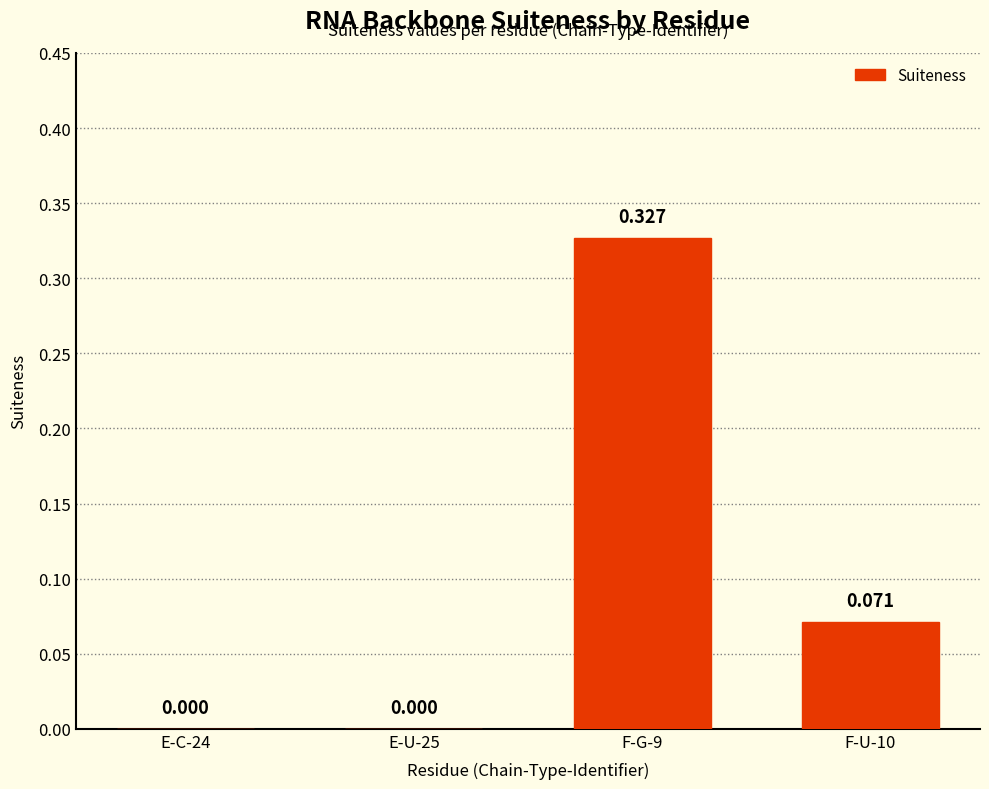

Count the number of values greater than 0.

2